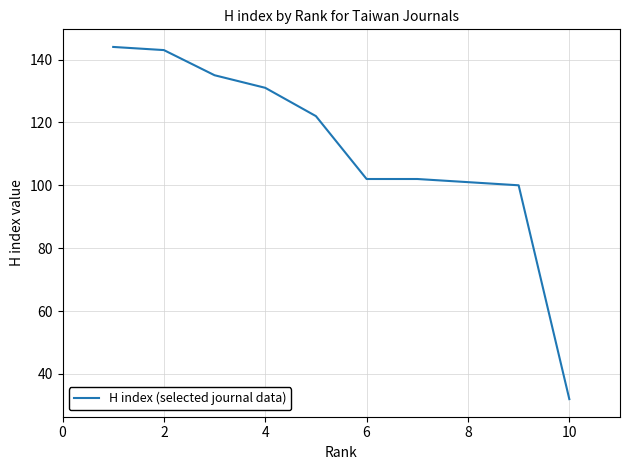

True or false: there are more than 2 points higher than both neighbors.

False